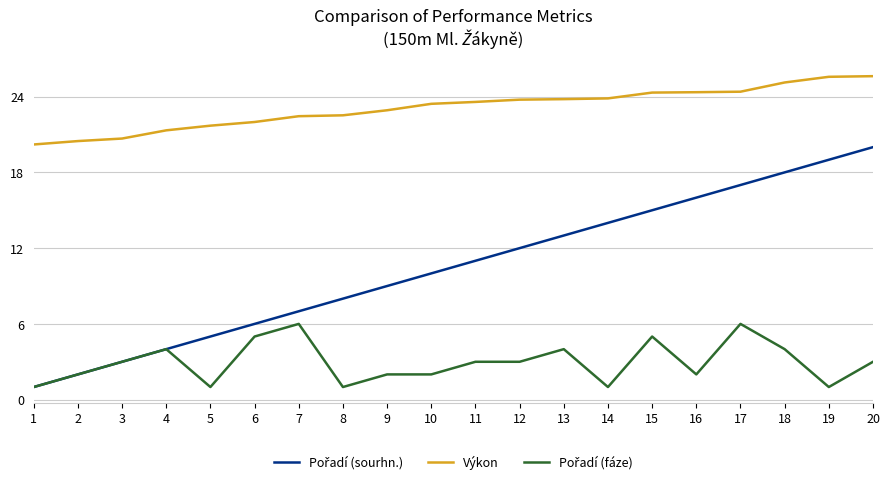

Is it true that Výkon equals 37.9 at 10?

False